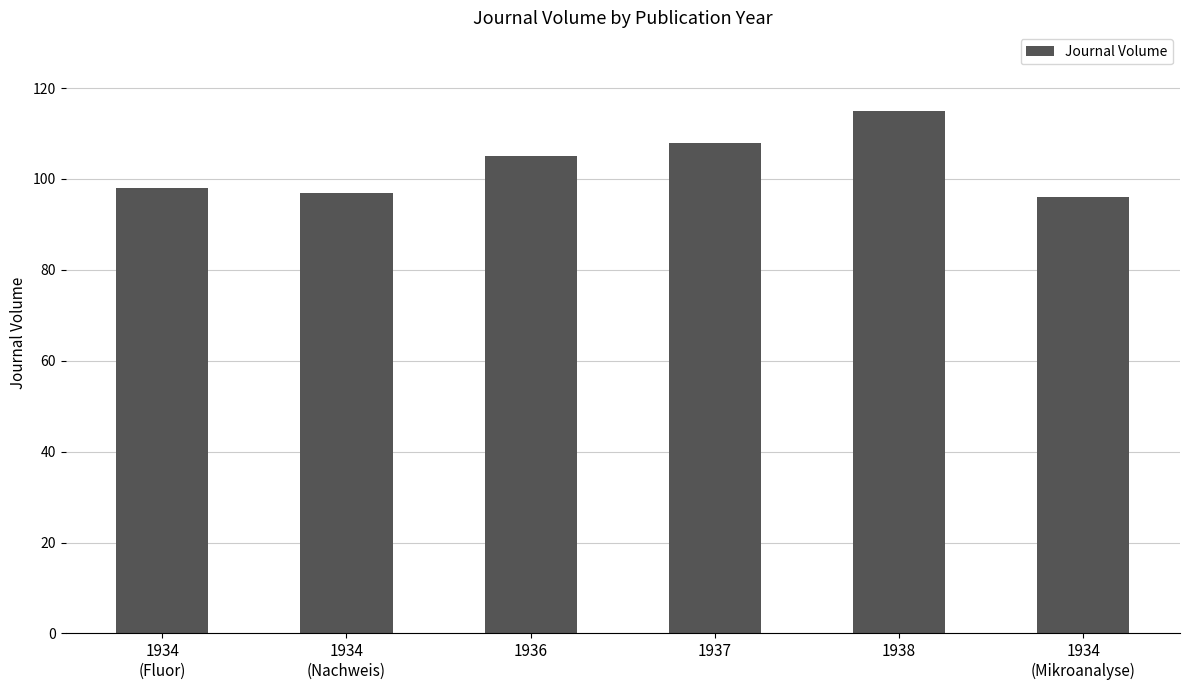

What is the difference between the values at 1934
(Mikroanalyse) and 1934
(Fluor)?

2